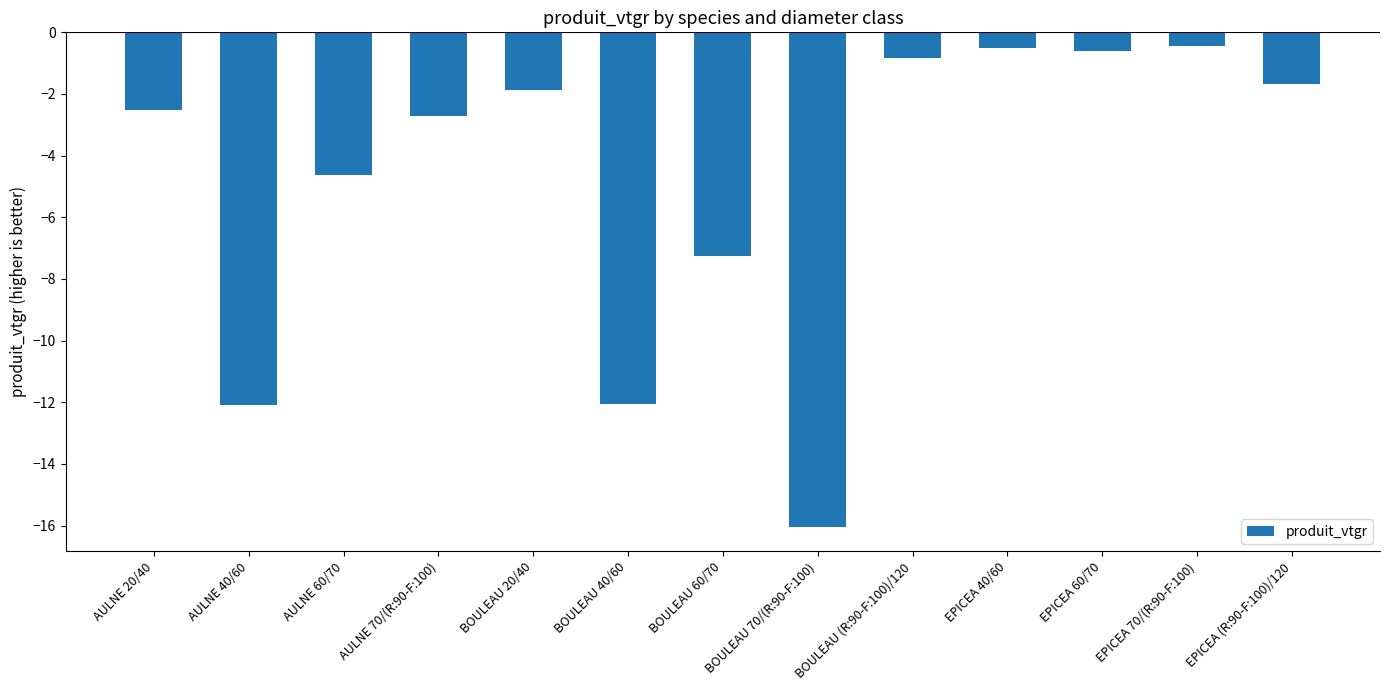

Is it true that the value at AULNE 60/70 is -4.6?

True